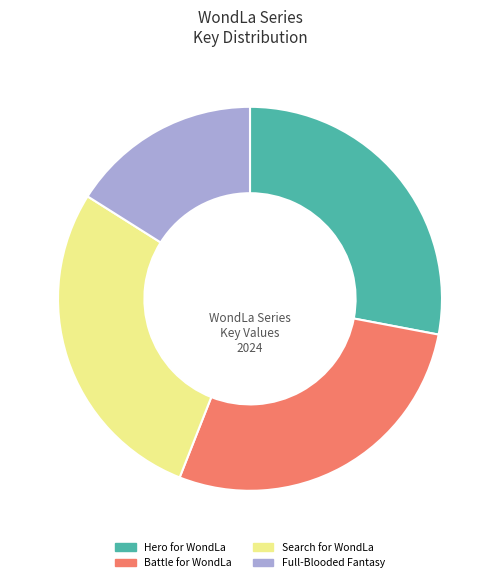

Count the number of slices in the pie.

4